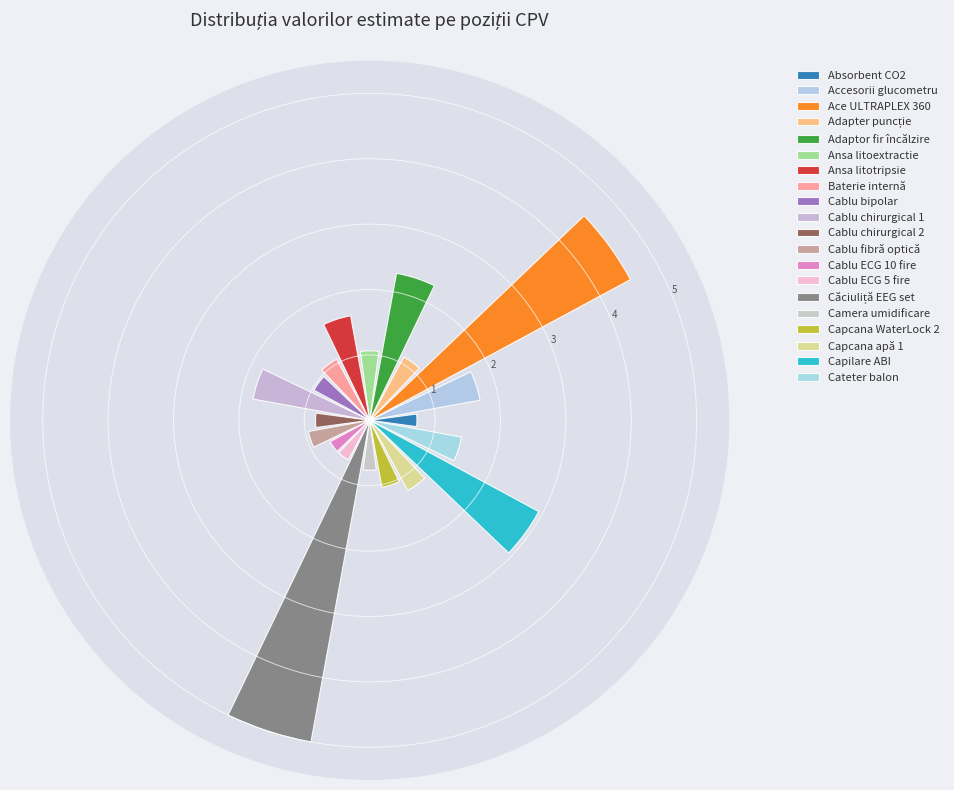

What is the maximum value shown in the chart?

5.0